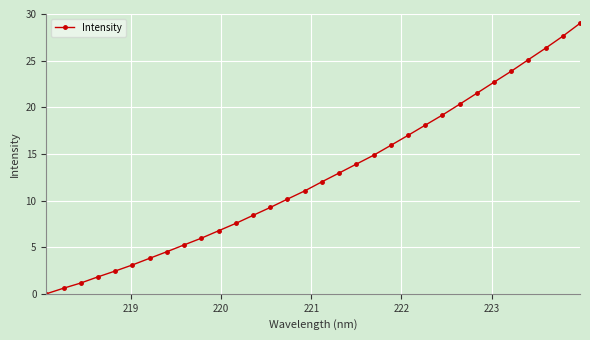

True or false: the data has more than 2 interior local peaks.

False